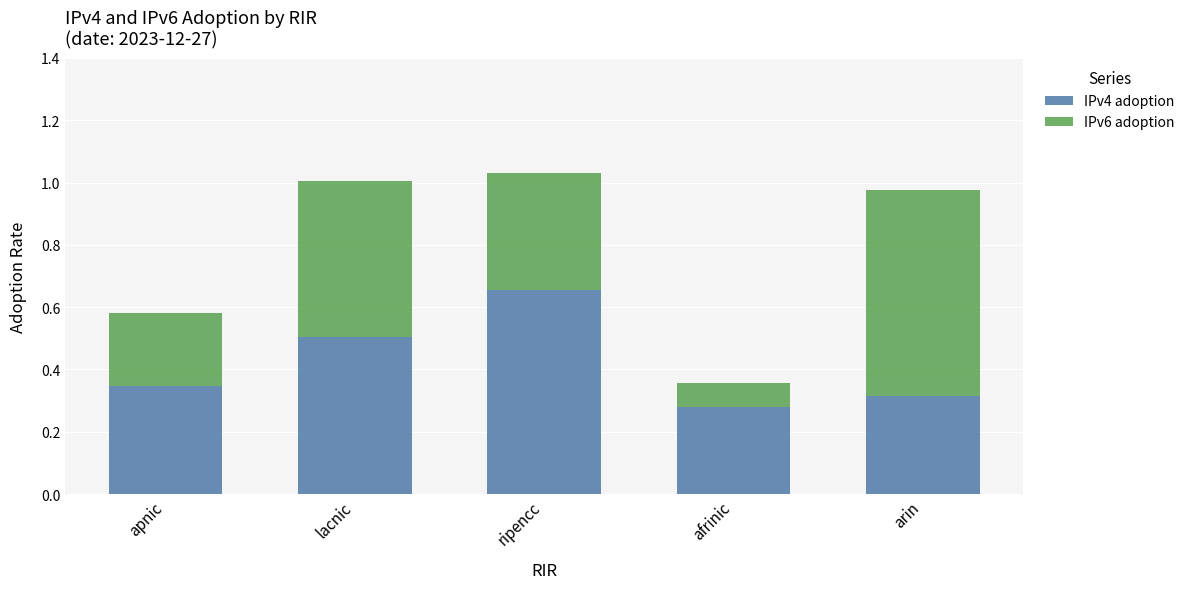

At which label does IPv4 adoption reach its minimum?

afrinic